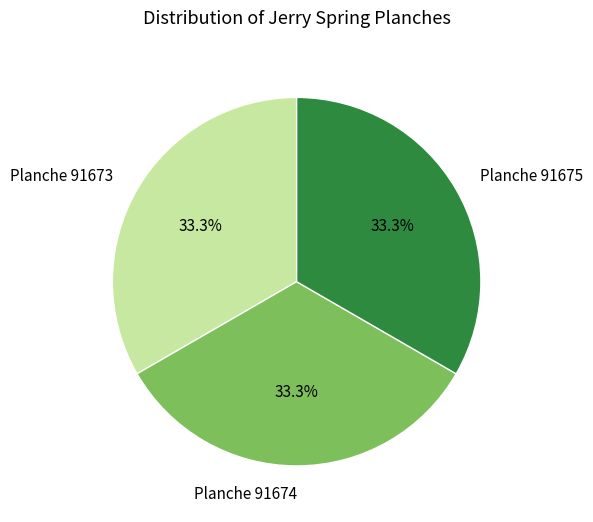

What percentage do Planche 91674 and Planche 91673 together represent?

66.7%